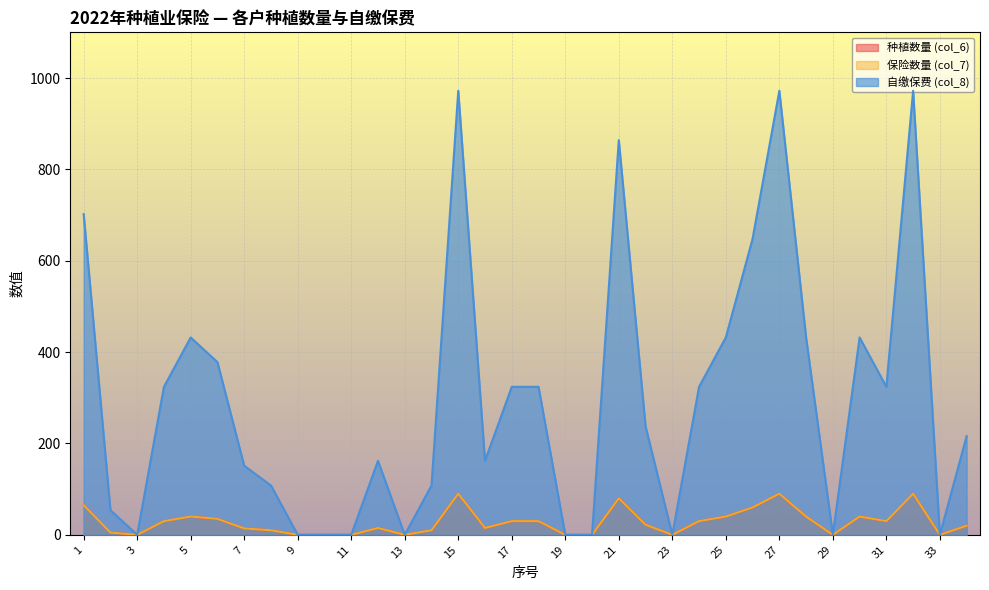

How many data points in 保险数量 (col_7) are less than 22?

17